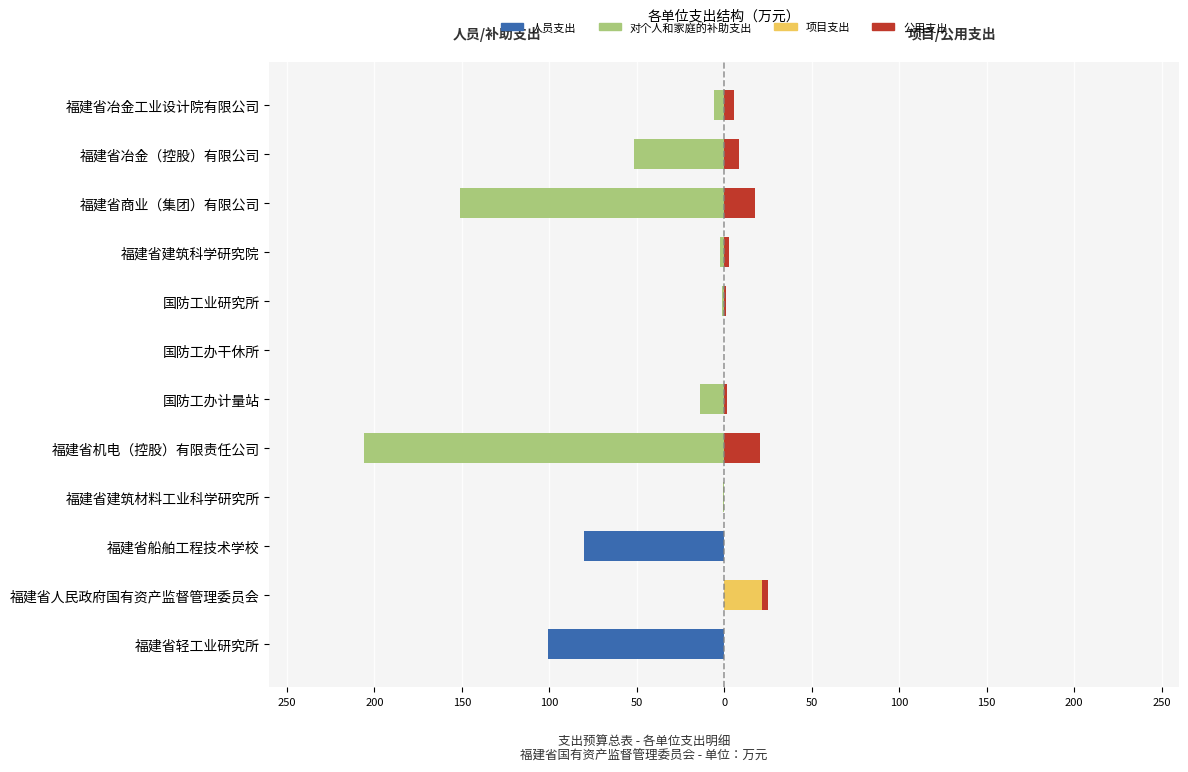

What are all the series names shown in the legend?

人员支出, 对个人和家庭的补助支出, 项目支出, 公用支出